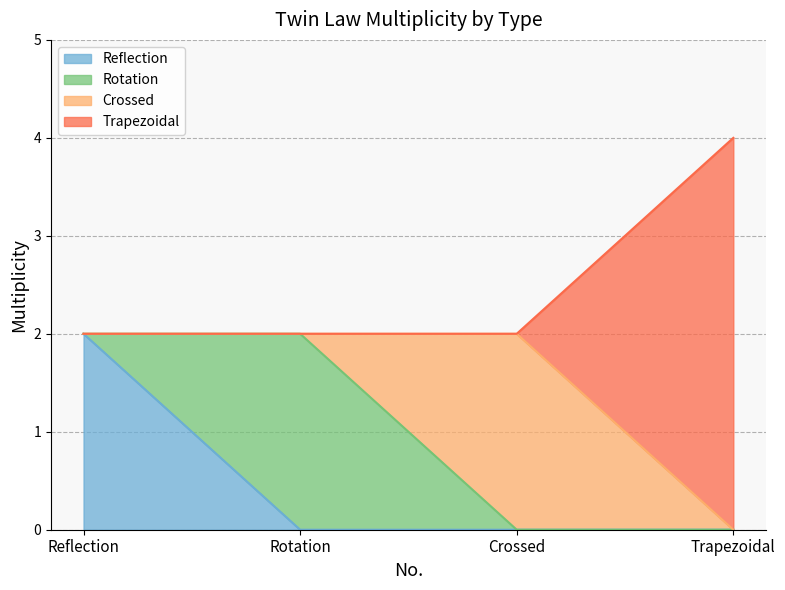

Rank the categories by value from lowest to highest.

Trapezoidal, Reflection, Rotation, Crossed